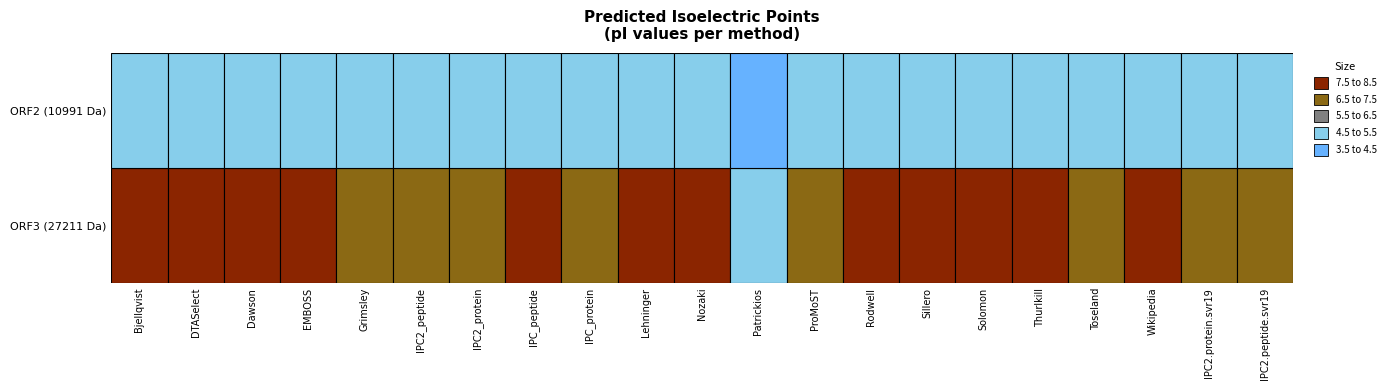

Reading left to right, extract all data points from this chart.

Bjellqvist: 0=7.7	1=5.2
DTASelect: 0=7.8	1=5.4
Dawson: 0=7.6	1=5.1
EMBOSS: 0=7.9	1=5.1
Grimsley: 0=6.9	1=5.1
IPC2_peptide: 0=7.4	1=5.3
IPC2_protein: 0=6.9	1=5.1
IPC_peptide: 0=7.7	1=5.1
IPC_protein: 0=7.0	1=5.0
Lehninger: 0=7.8	1=5.1
Nozaki: 0=8.0	1=5.3
Patrickios: 0=4.7	1=3.9
ProMoST: 0=7.4	1=5.2
Rodwell: 0=7.6	1=5.0
Sillero: 0=8.1	1=5.3
Solomon: 0=7.7	1=5.1
Thurlkill: 0=7.8	1=5.2
Toseland: 0=6.9	1=5.1
Wikipedia: 0=7.6	1=5.0
IPC2.protein.svr19: 0=6.8	1=5.1
IPC2.peptide.svr19: 0=7.3	1=5.3